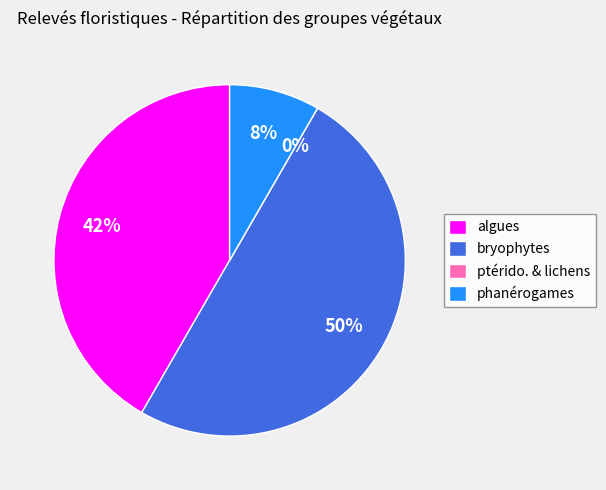

Which category has the smallest portion of the pie?

ptérido. & lichens